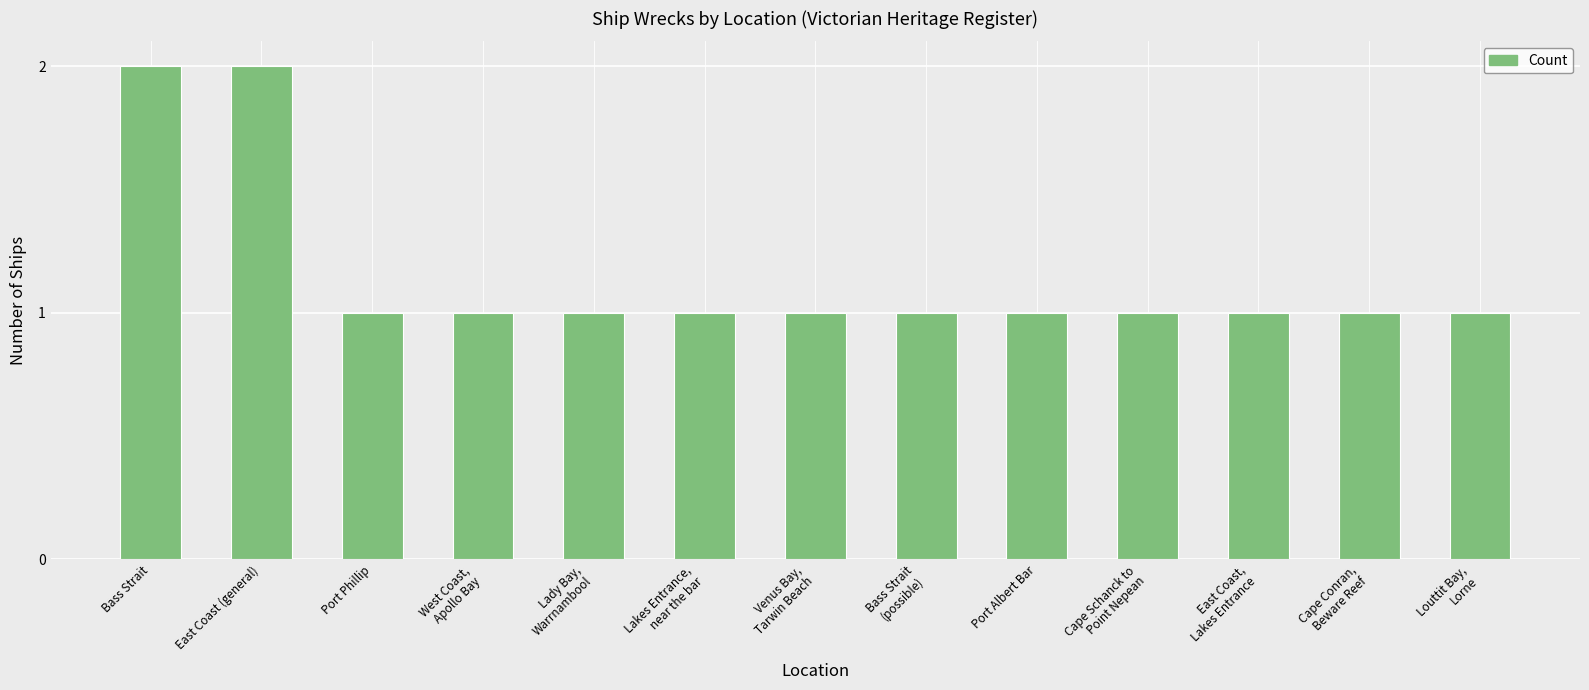

Which has a higher value, Port Phillip or Bass Strait?

Bass Strait